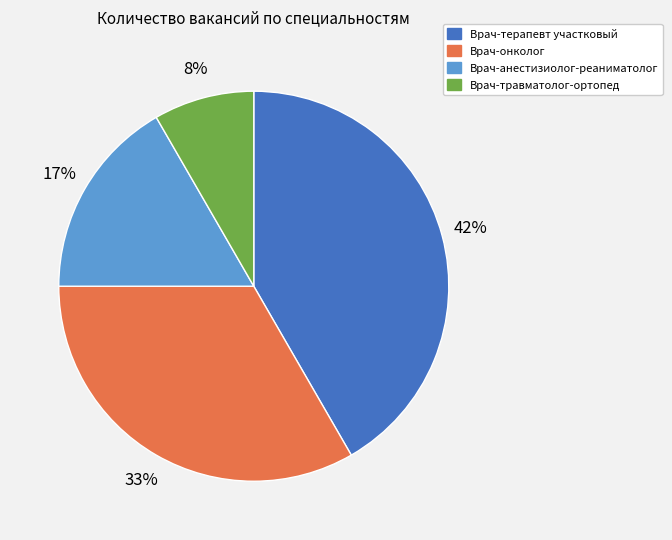

Which slice is the largest?

Врач-терапевт участковый